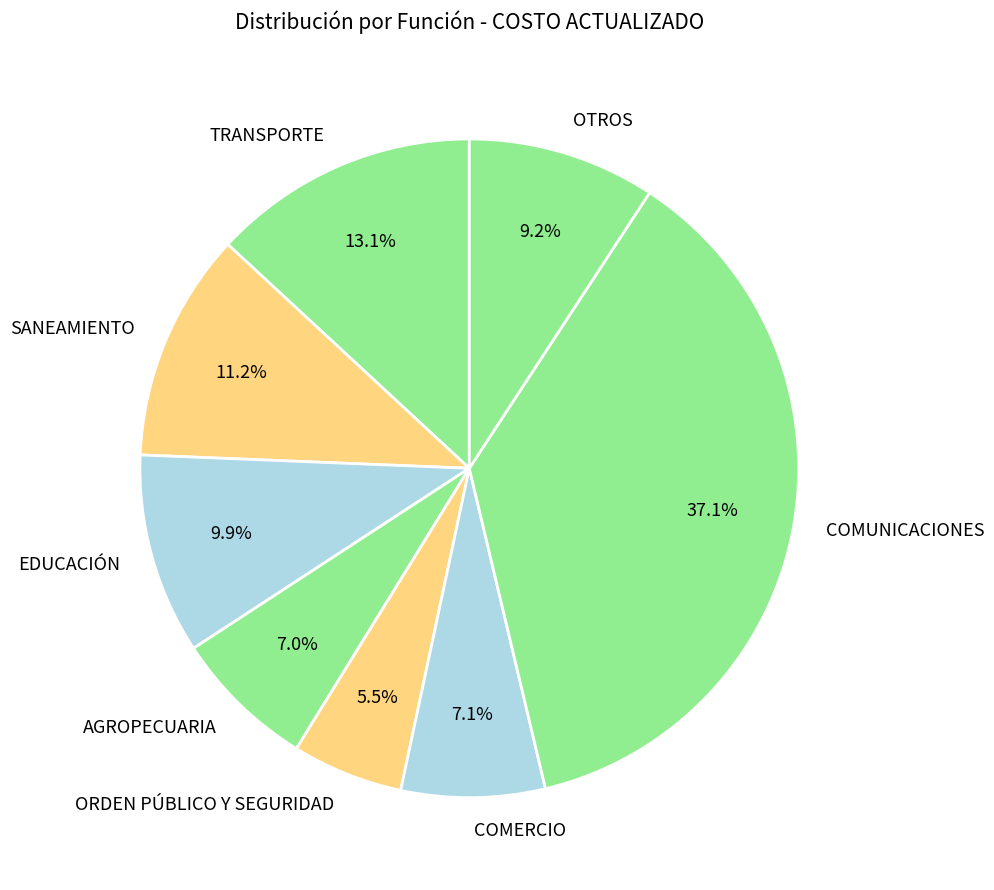

Between TRANSPORTE and OTROS, which is larger?

TRANSPORTE